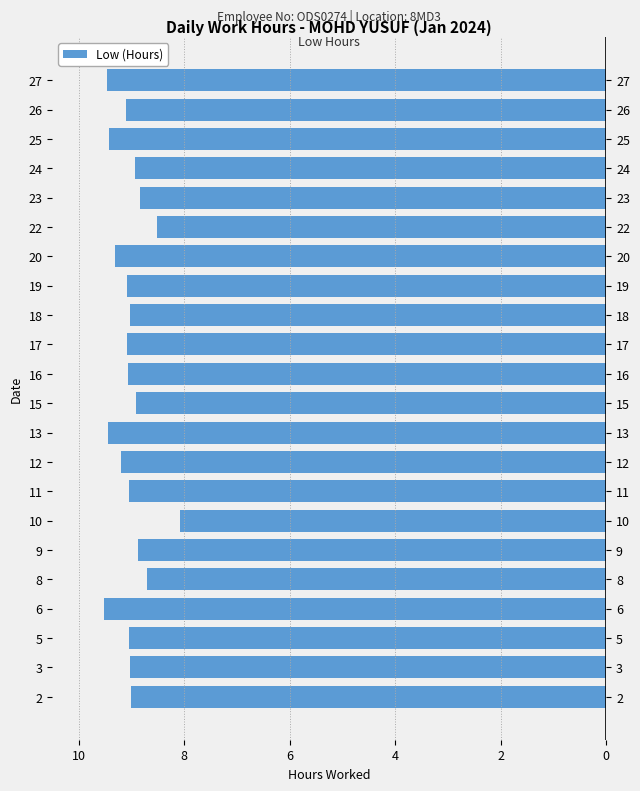

Count the number of categories in the chart.

22